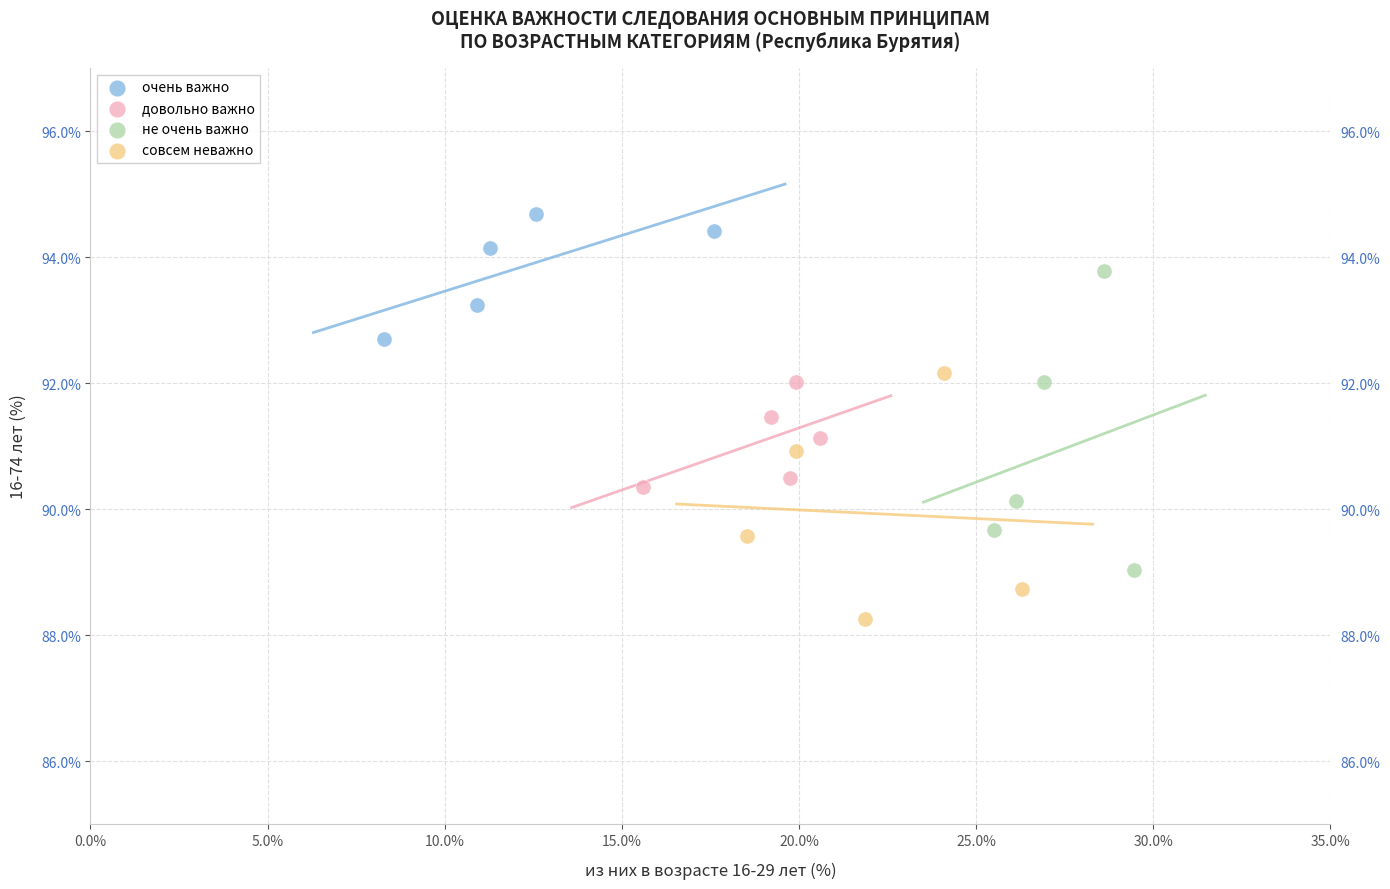

Which series contains the highest Y value?

очень важно